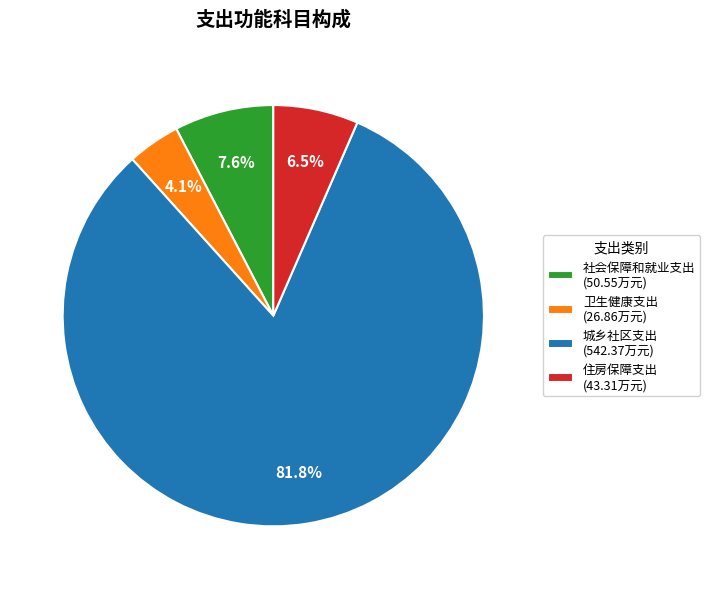

Which slice is the smallest?

卫生健康支出